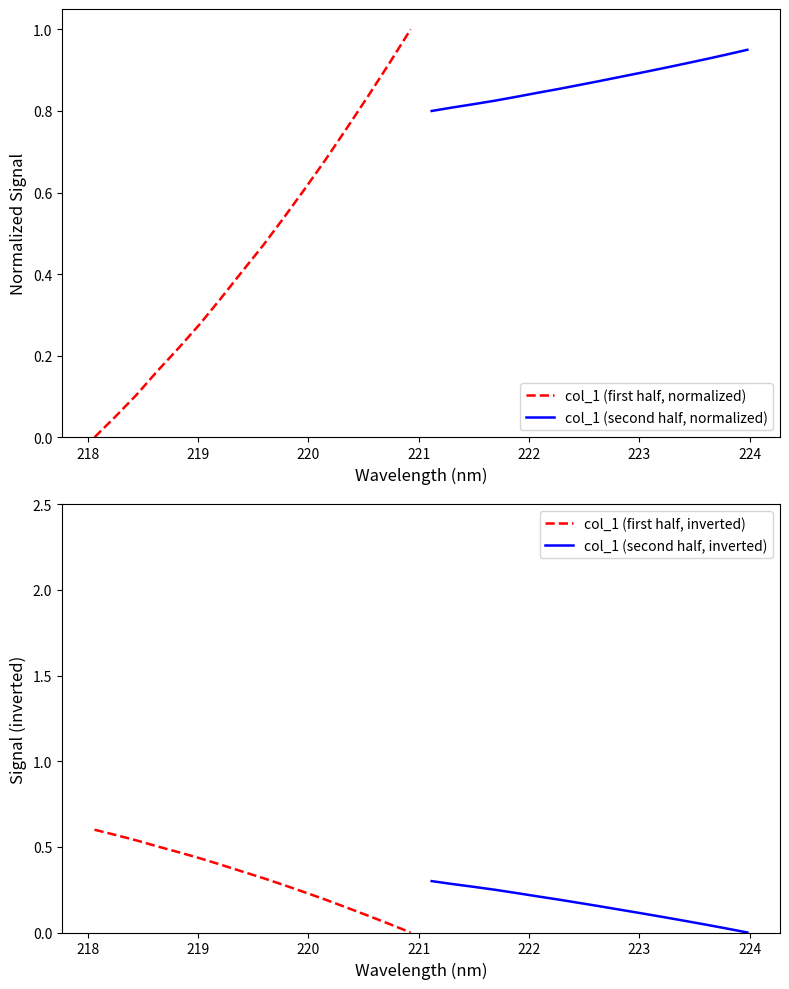

Reading left to right, extract all data points from this chart.

col_1 (first half, normalized): 0.0	0.1	0.1	0.2	0.2	0.3	0.3	0.4	0.5	0.5	0.6	0.7	0.8	0.8	0.9	1.0
col_1 (second half, normalized): 0.8	0.8	0.8	0.8	0.8	0.8	0.9	0.9	0.9	0.9	0.9	0.9	0.9	0.9	0.9	1.0
col_1 (first half, inverted): 0.6	0.6	0.5	0.5	0.5	0.4	0.4	0.4	0.3	0.3	0.2	0.2	0.1	0.1	0.0	0.0
col_1 (second half, inverted): 0.3	0.3	0.3	0.2	0.2	0.2	0.2	0.2	0.2	0.1	0.1	0.1	0.1	0.0	0.0	0.0